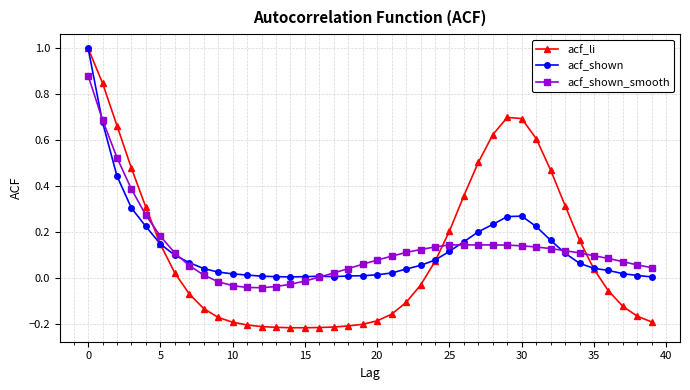

What is the highest value of the acf_shown series?

1.0